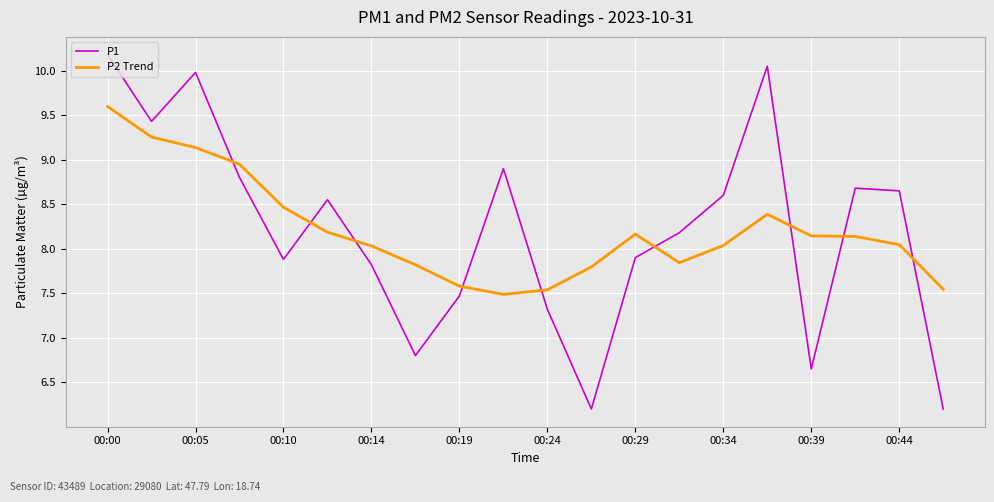

How many intersections are there between P1 and P2 Trend?

9